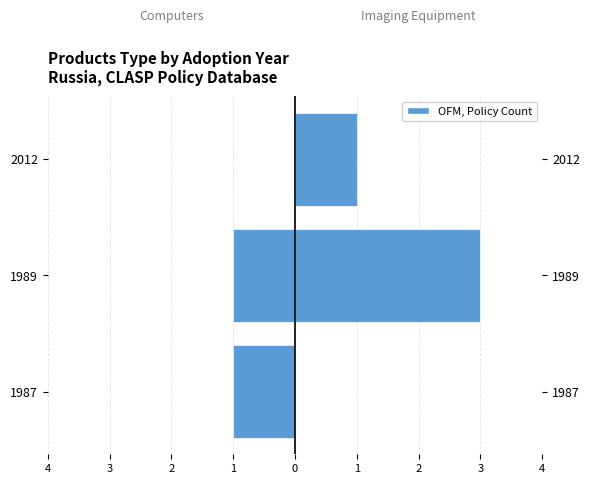

What is the sum of all Computers values?

-2